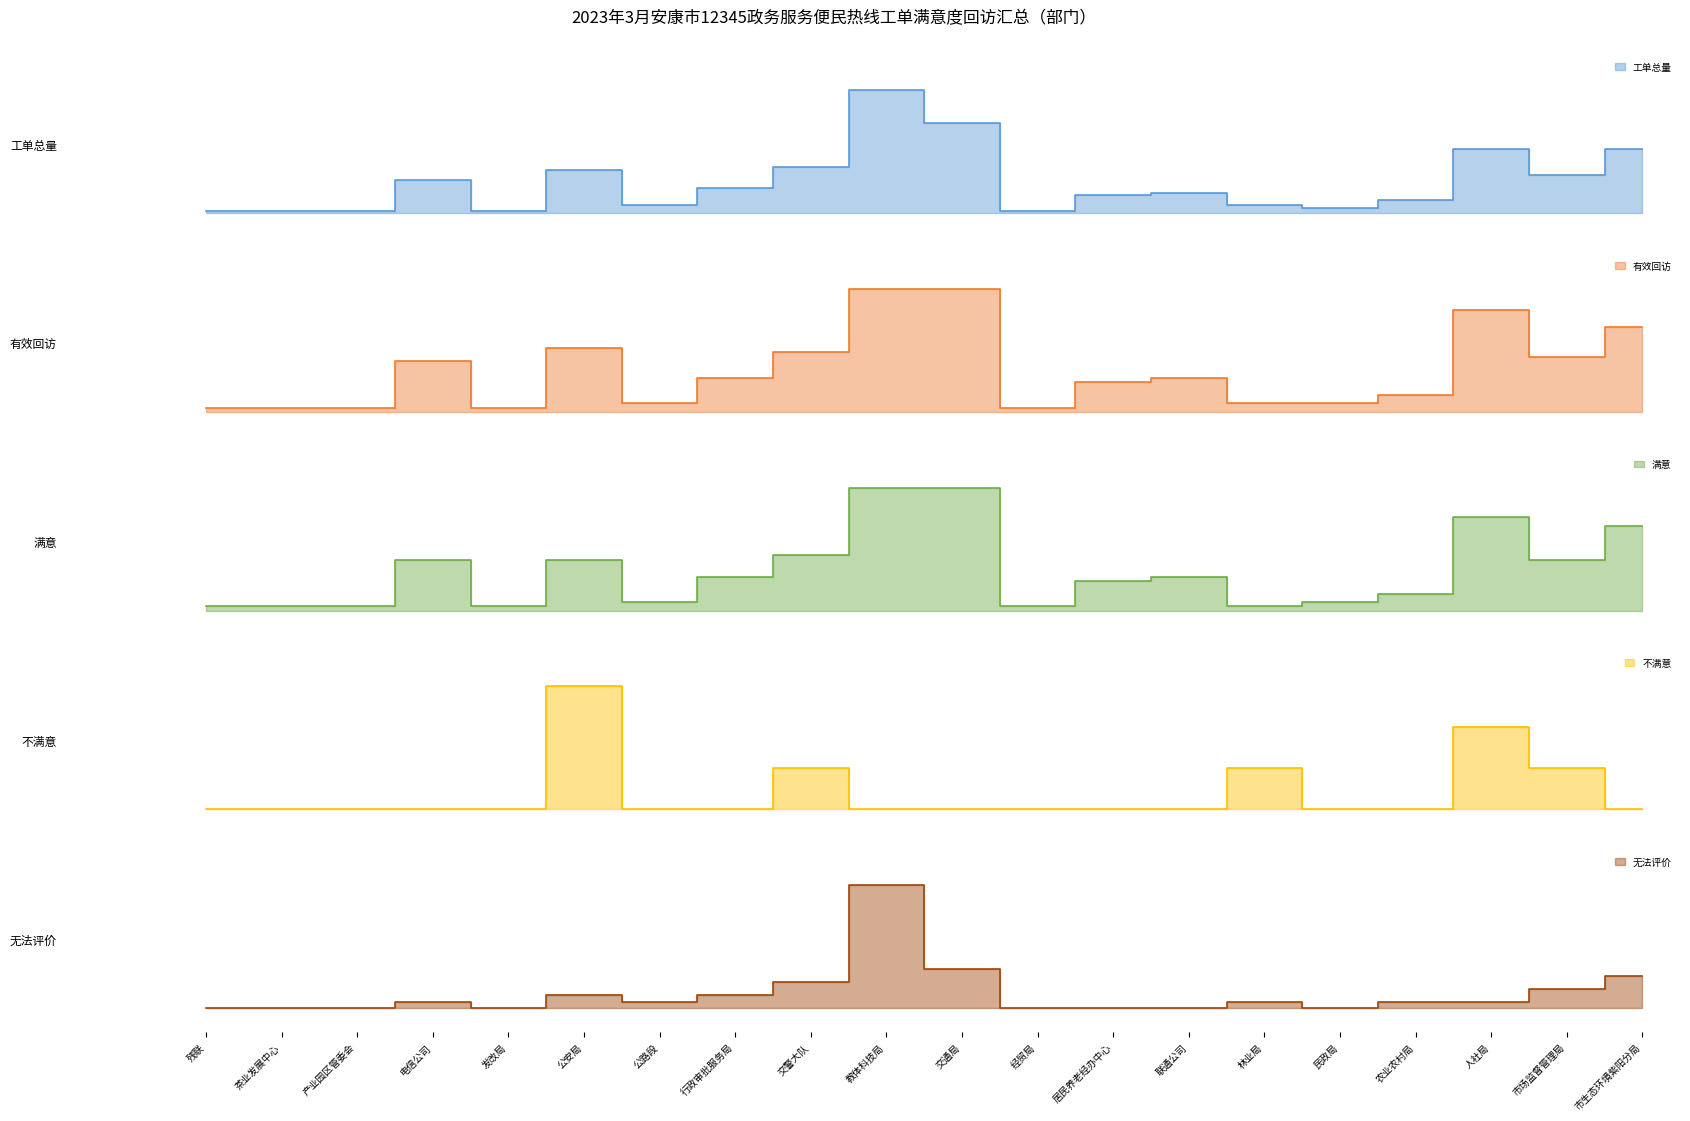

What value does the 有效回访 series have at 公安局, to the nearest 10?

20